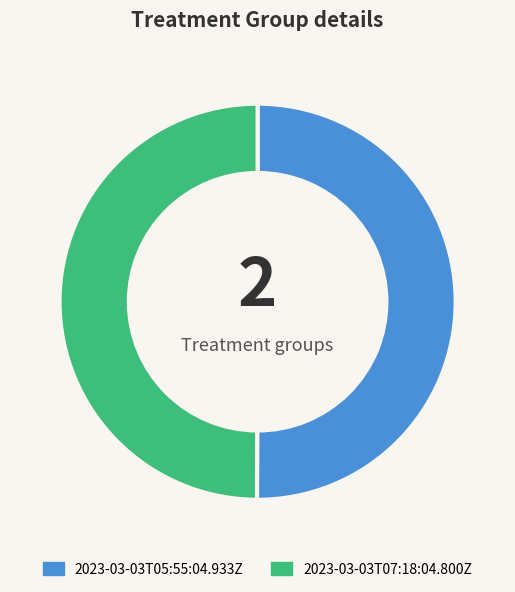

How many segments does this pie chart have?

2